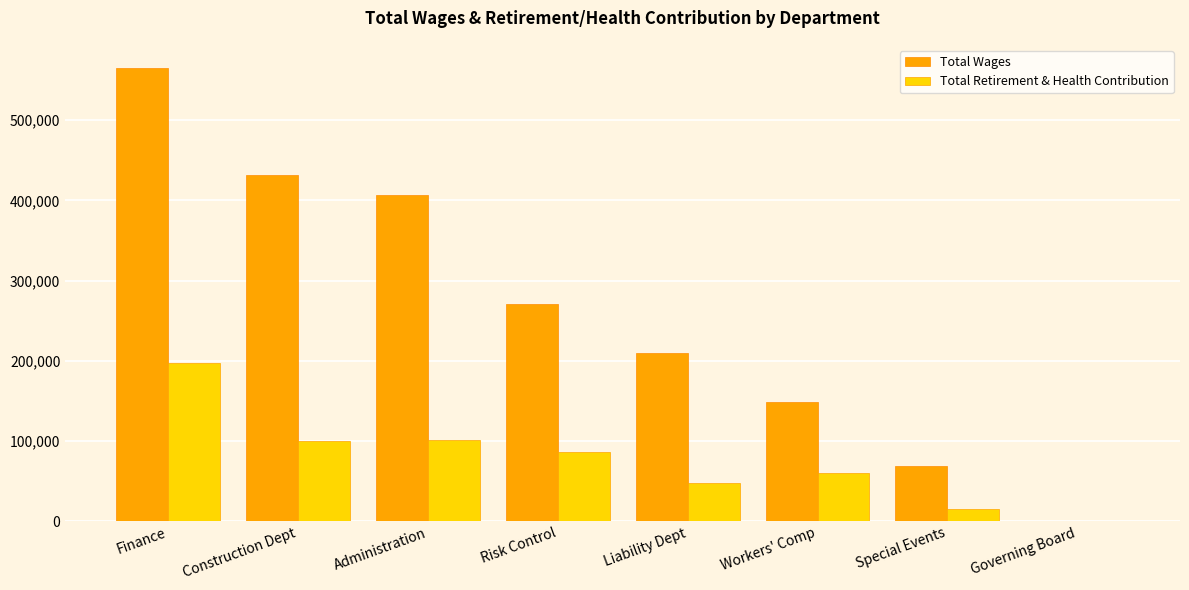

The Total Retirement & Health Contribution series shows 88876 at Workers' Comp. True or false?

False